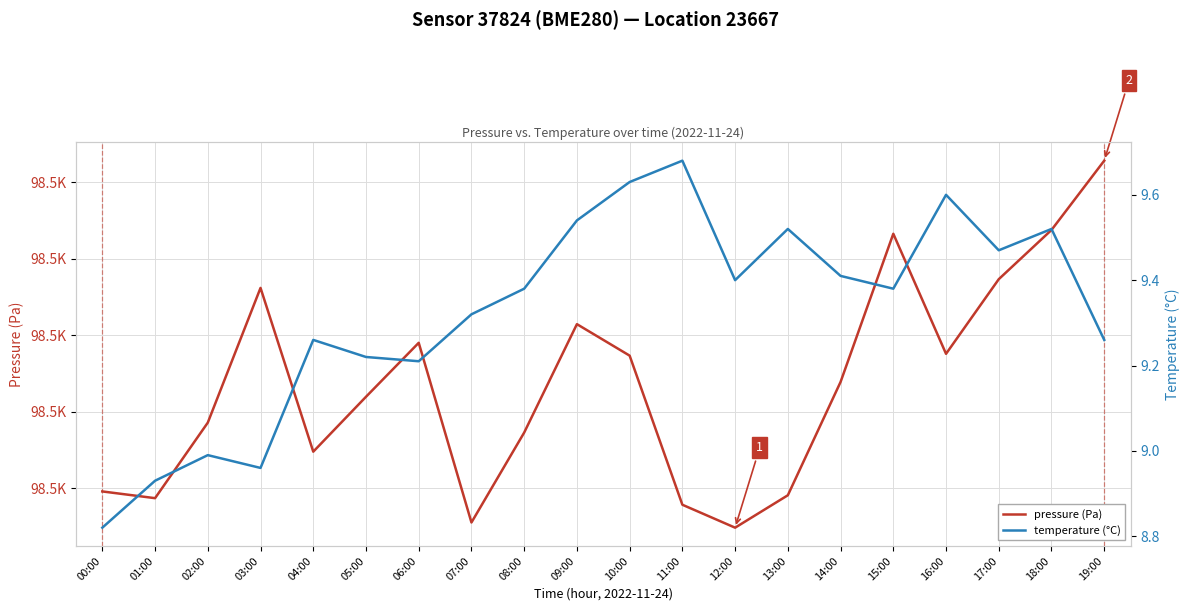

How many data points in pressure (Pa) are less than 98491?

10